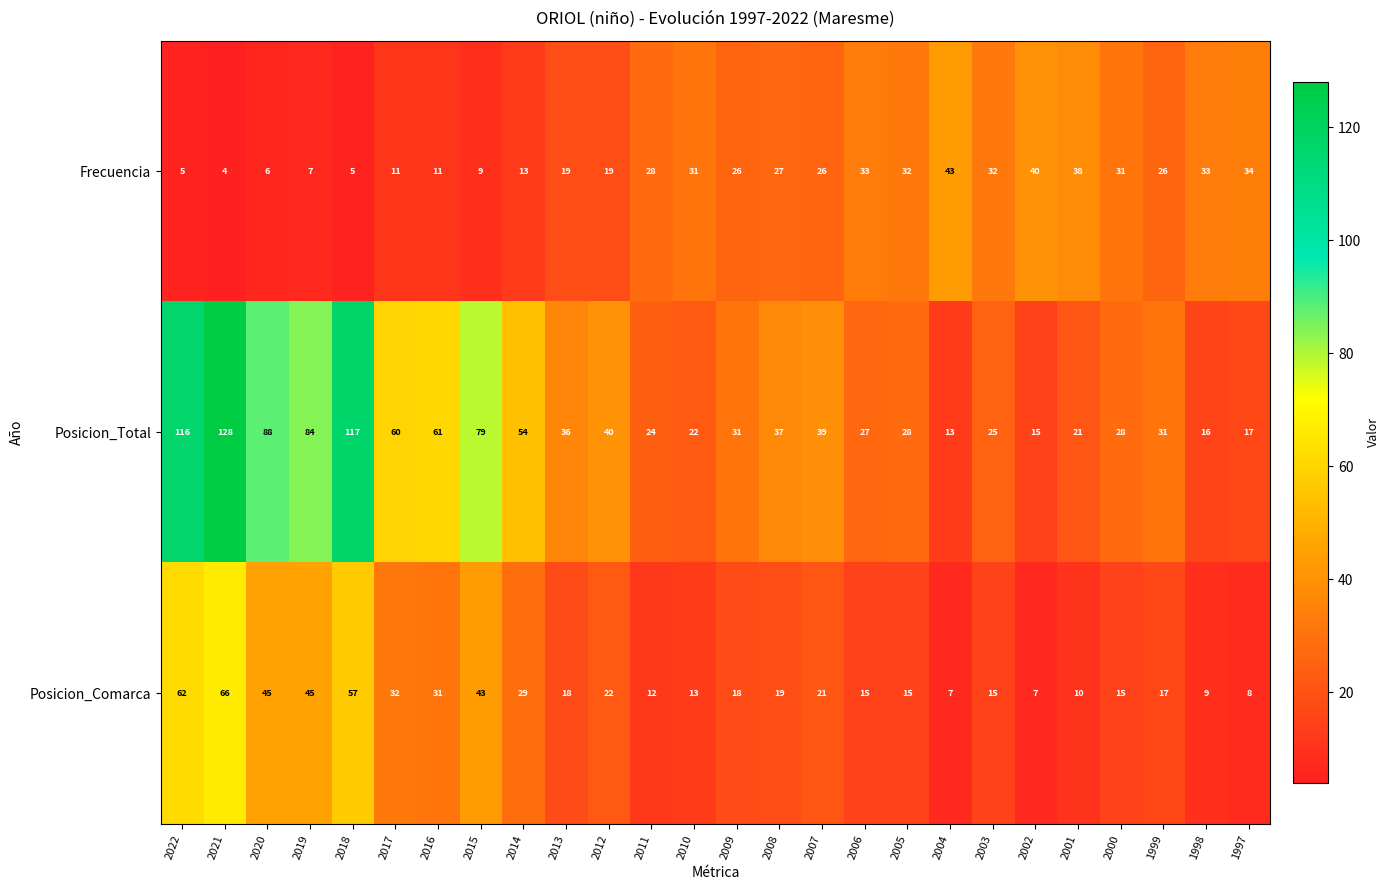

At which category is the sum across all series the highest?

2021